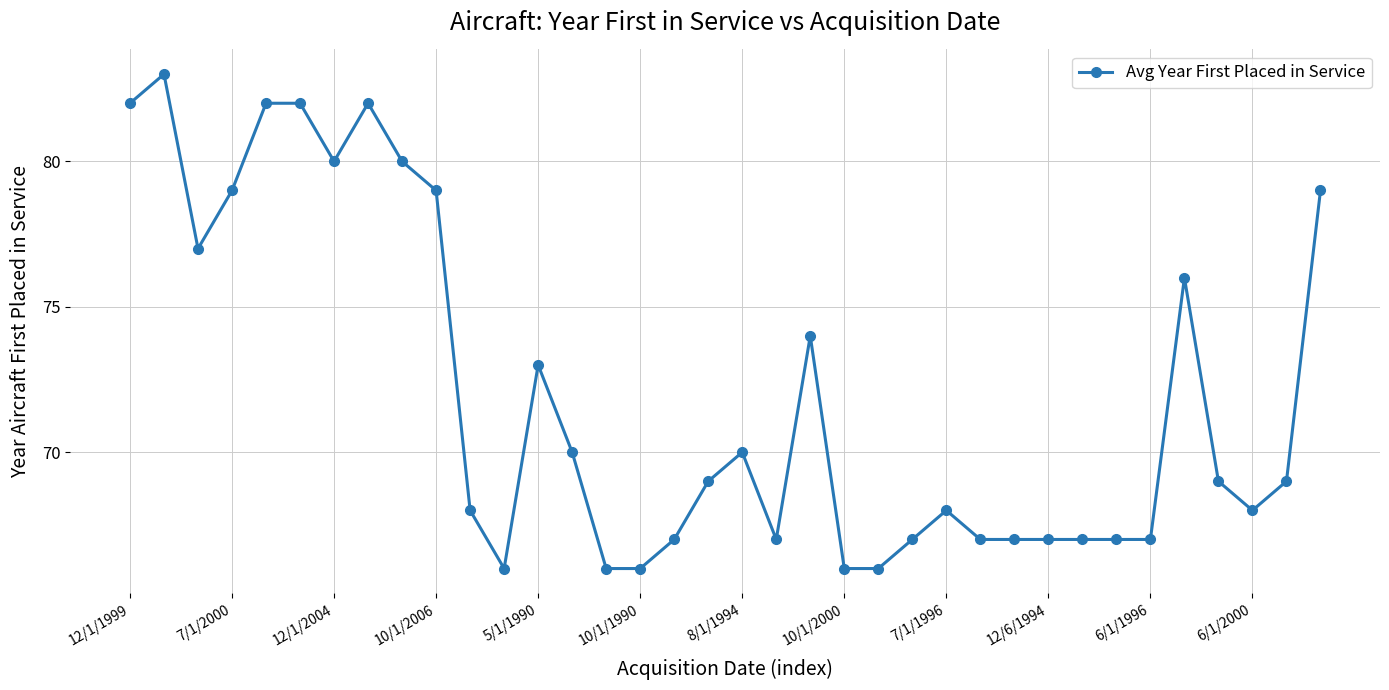

How many lines are shown in the chart?

1